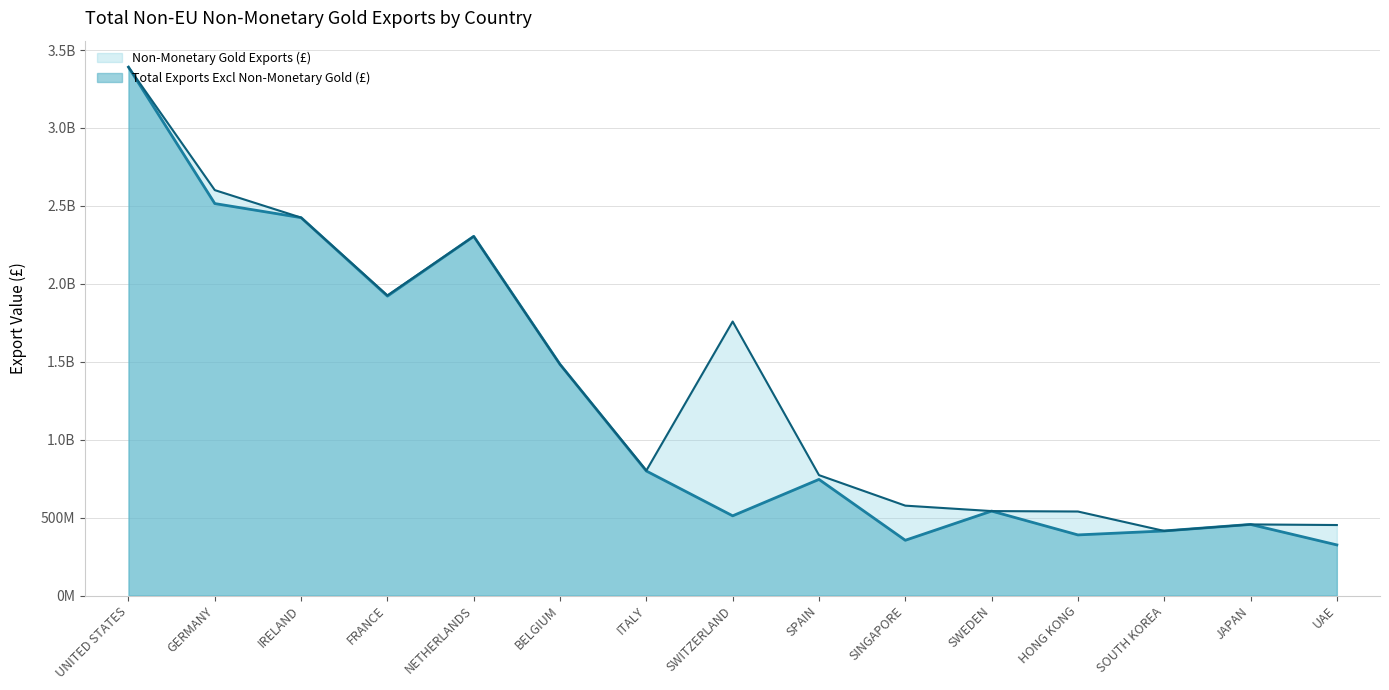

What is the smallest value displayed?

324658832